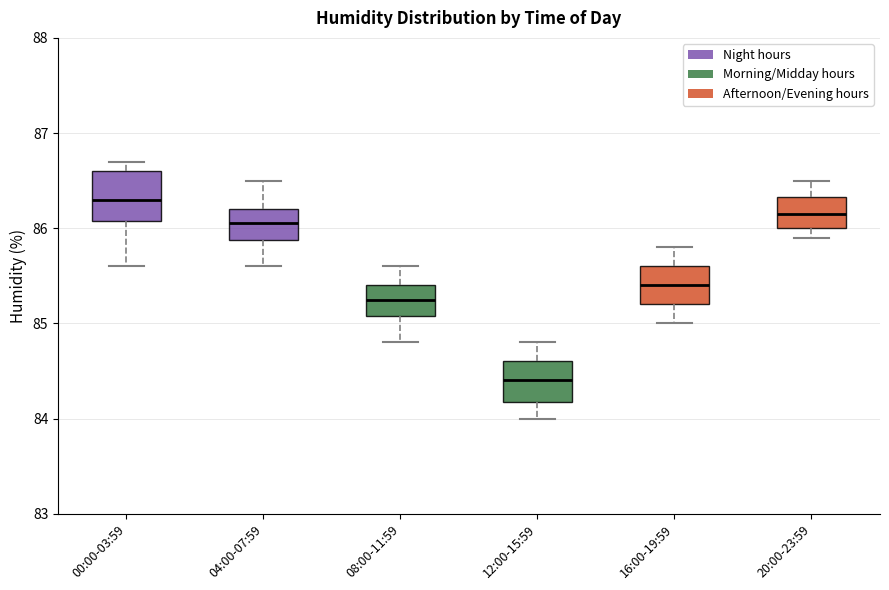

Reading left to right, transcribe this box plot: for each box, give where its median line is, the range the box spans, and where its two whiskers end, as read against the y-axis. The values are not printed on the chart, so give them approximately, as read against the axis.

00:00-03:59: median 86.3, box 86.1 to 86.6, whiskers 85.6 to 86.7
04:00-07:59: median 86.1, box 85.9 to 86.2, whiskers 85.6 to 86.5
08:00-11:59: median 85.3, box 85.1 to 85.4, whiskers 84.8 to 85.6
12:00-15:59: median 84.4, box 84.2 to 84.6, whiskers 84.0 to 84.8
16:00-19:59: median 85.4, box 85.2 to 85.6, whiskers 85.0 to 85.8
20:00-23:59: median 86.2, box 86.0 to 86.3, whiskers 85.9 to 86.5